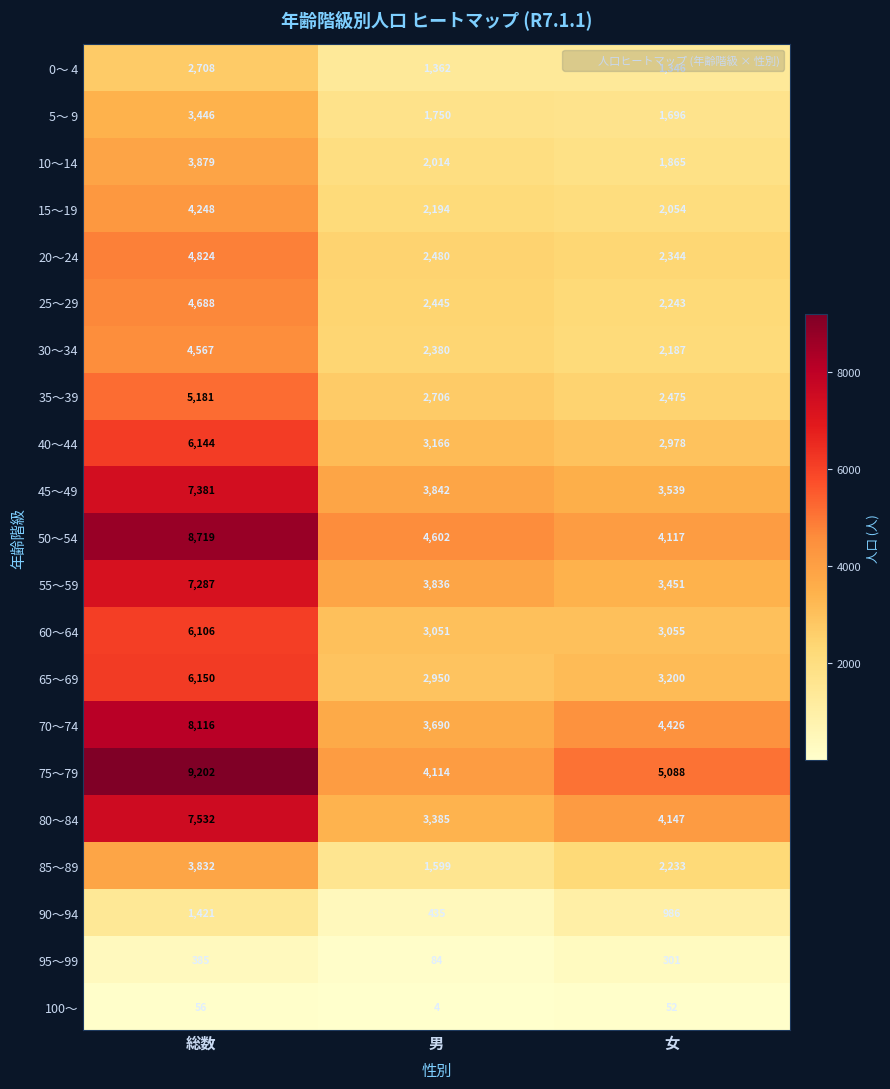

Which category has the highest value across all series?

総数